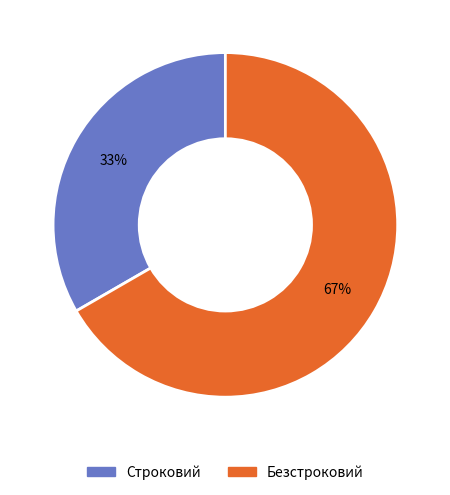

Does Безстроковий account for over 50% of the chart?

Yes